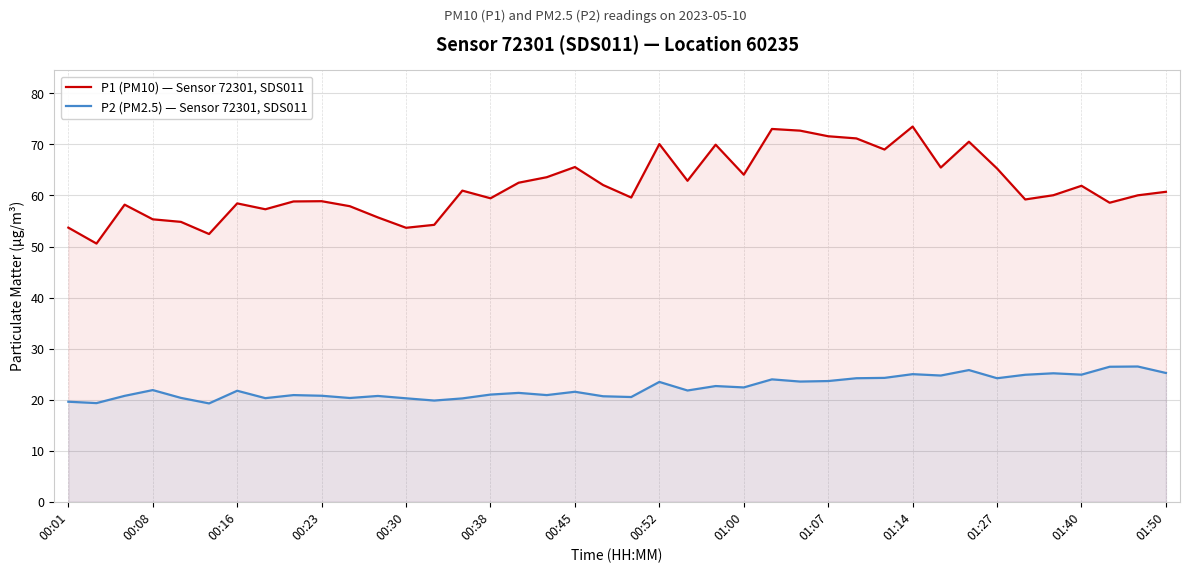

What is the value of the P2 (PM2.5) — Sensor 72301, SDS011 point at the 15th from the left?

20.2